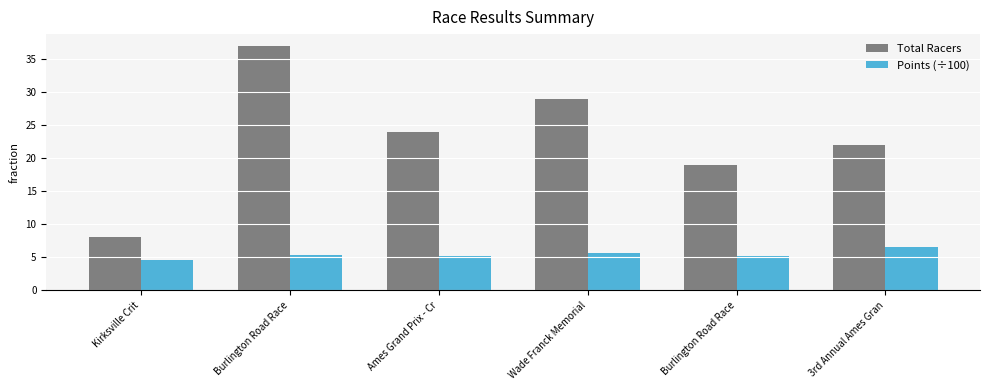

How many bars are there in total?

12